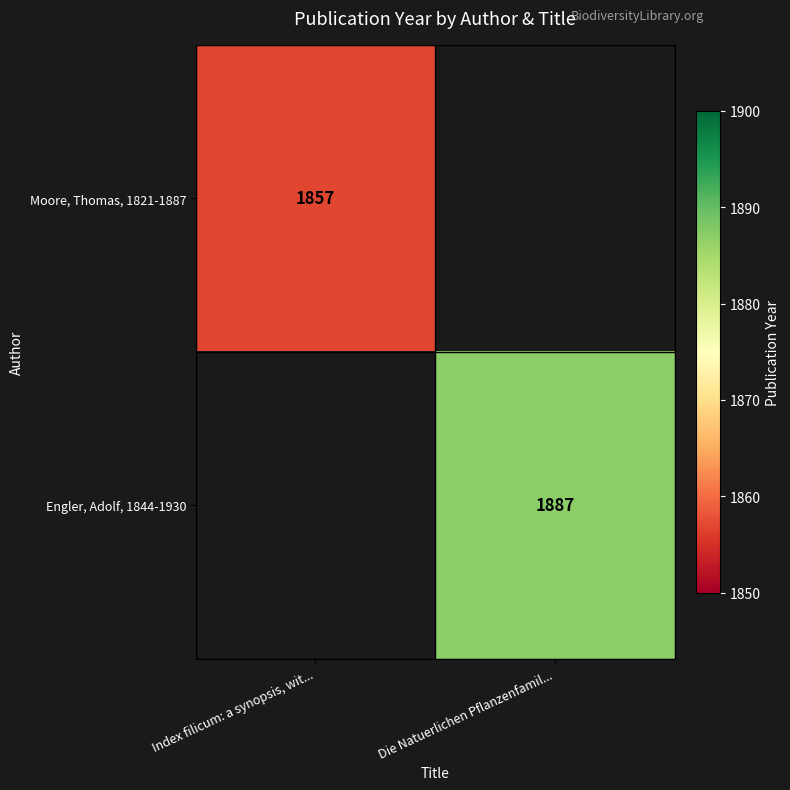

The Moore, Thomas, 1821-1887 series shows 1113.2 at Index filicum: a synopsis, wit.... True or false?

False